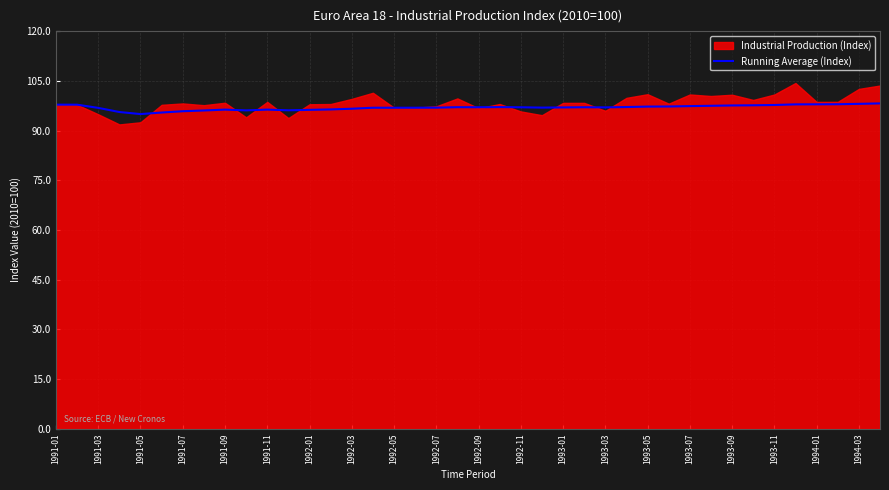

What is the maximum value for Running Average (Index)?

98.2